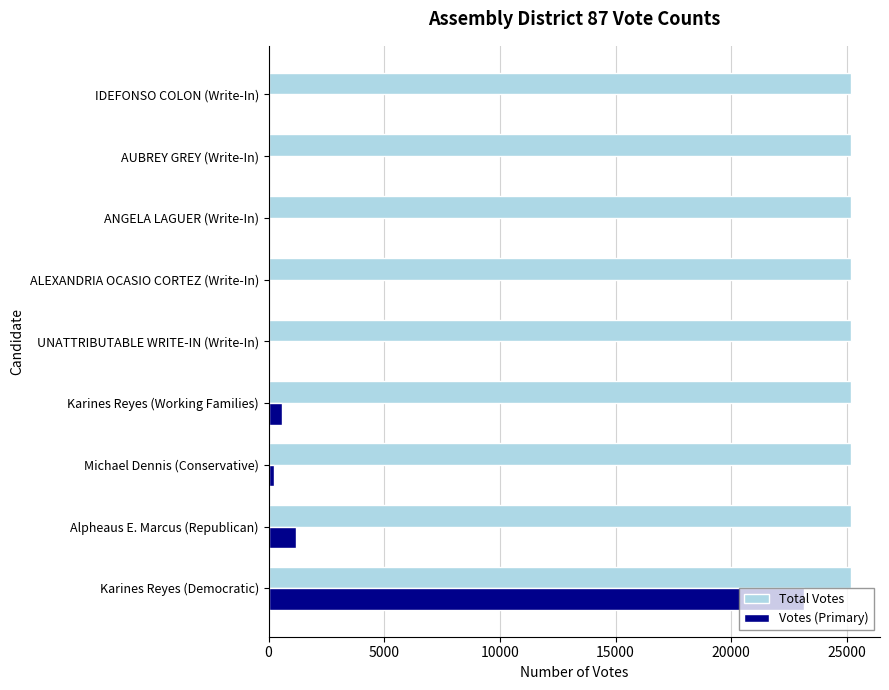

Between Karines Reyes (Democratic) and AUBREY GREY (Write-In), which series saw the biggest shift?

Votes (Primary)